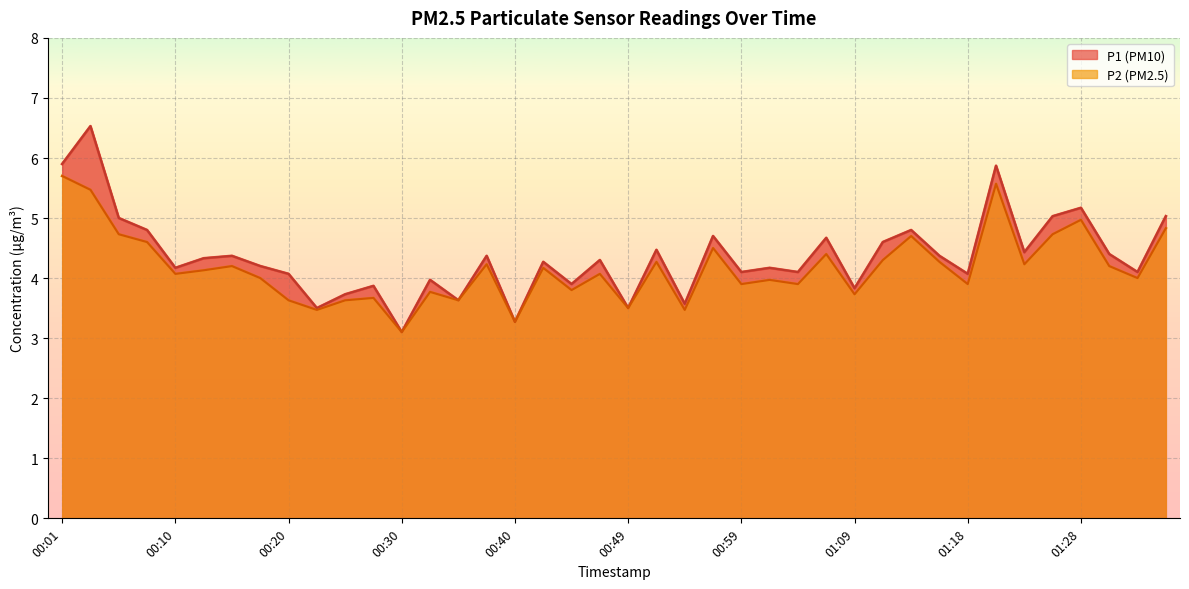

What position from the right is 00:03?

39